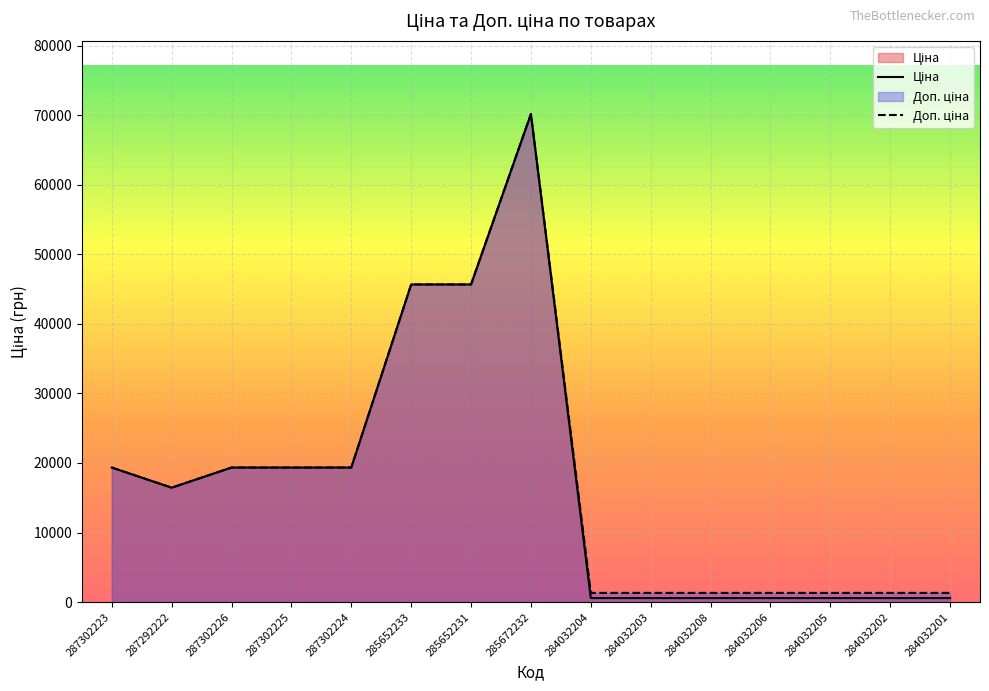

Which series has the largest total across all categories?

Доп. ціна